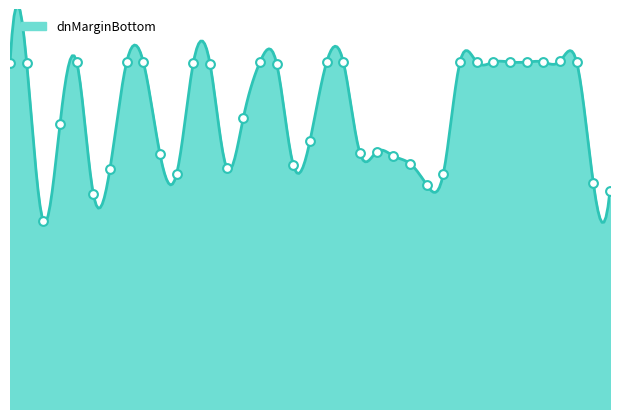

What is the ratio of the value at 23 to the value at 4?

0.9